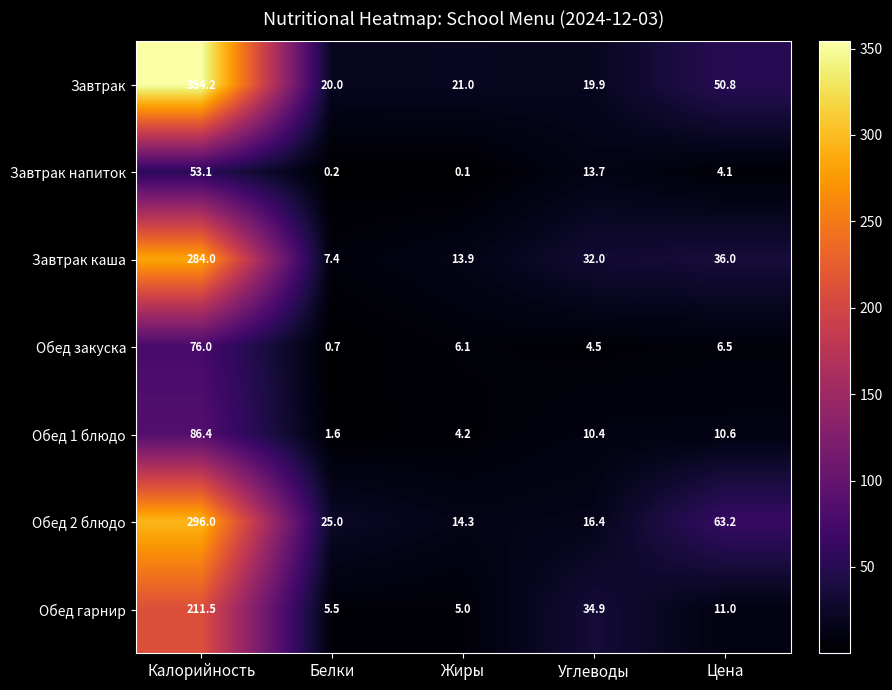

How many data points in Завтрак каша are less than 32?

2